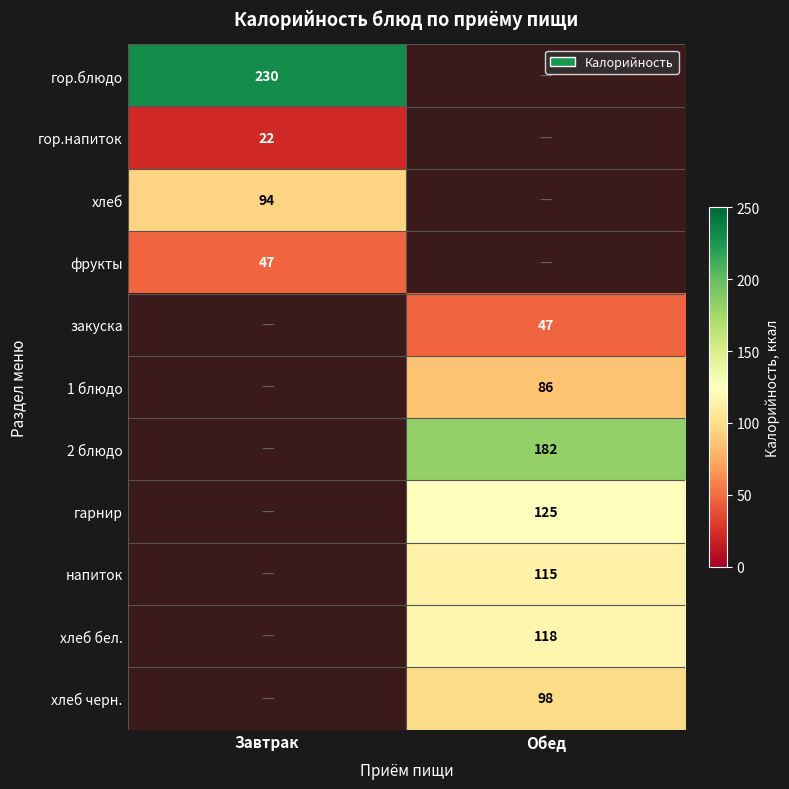

The value of 2 блюдо at Обед is 43. True or false?

False